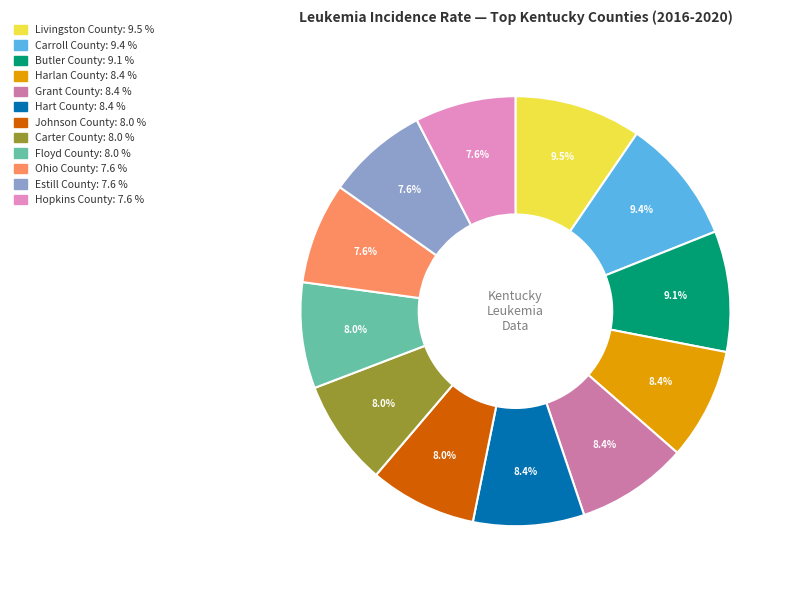

How many segments does this pie chart have?

12